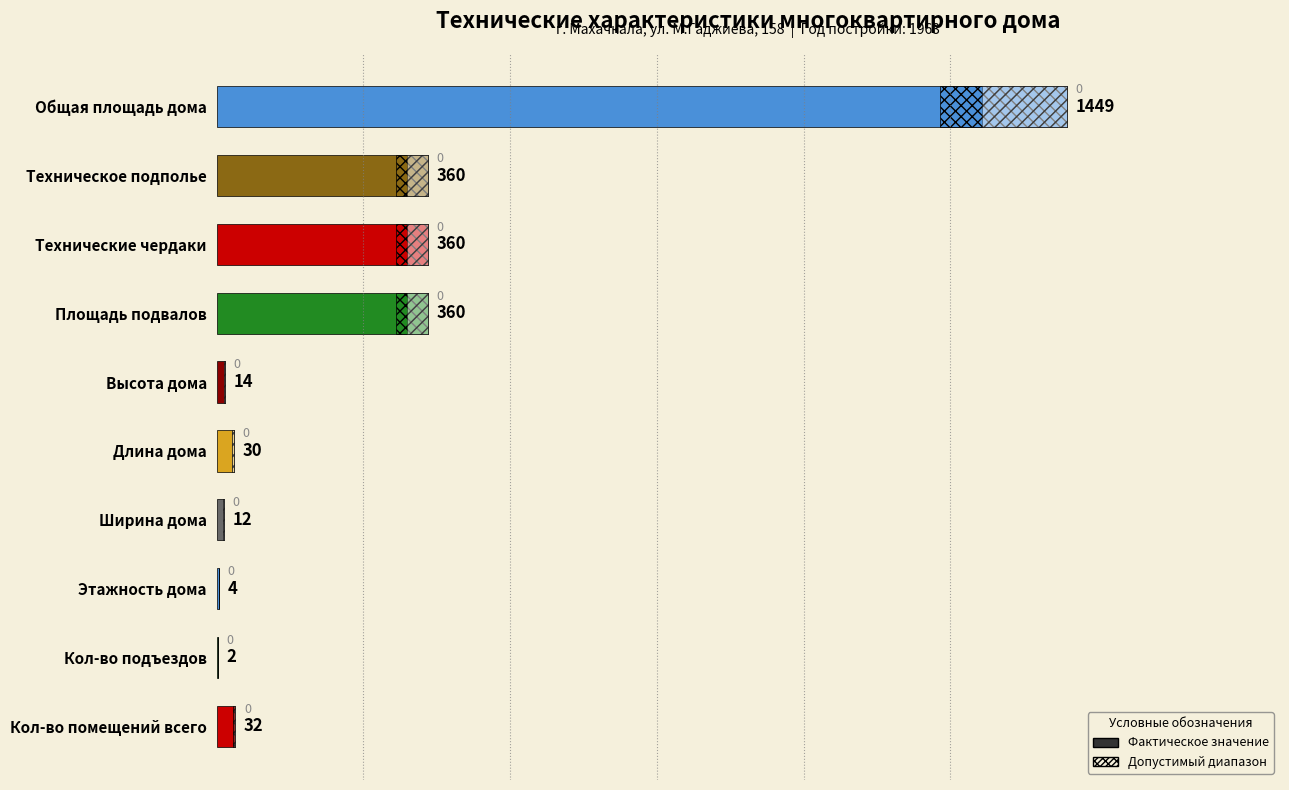

Are the bars horizontal?

Yes